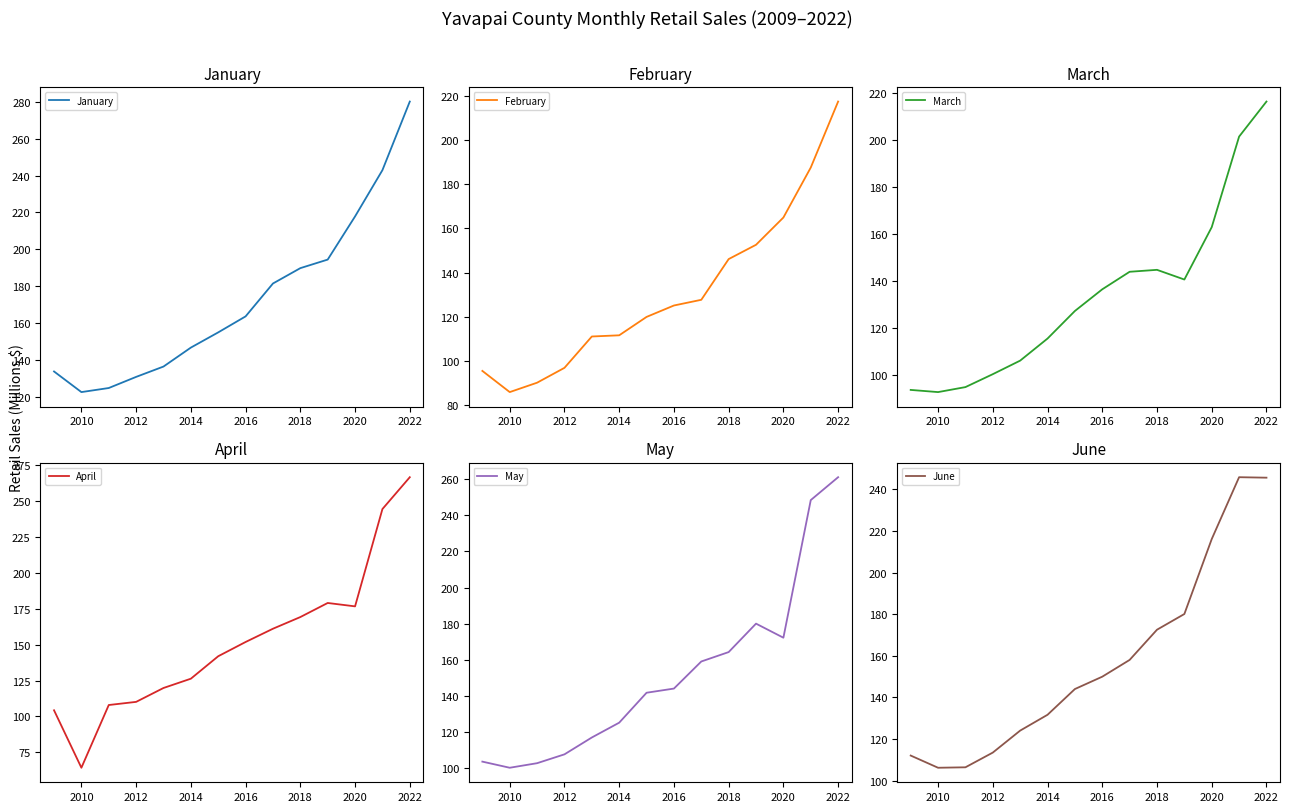

Which series has the largest range (max minus min)?

April